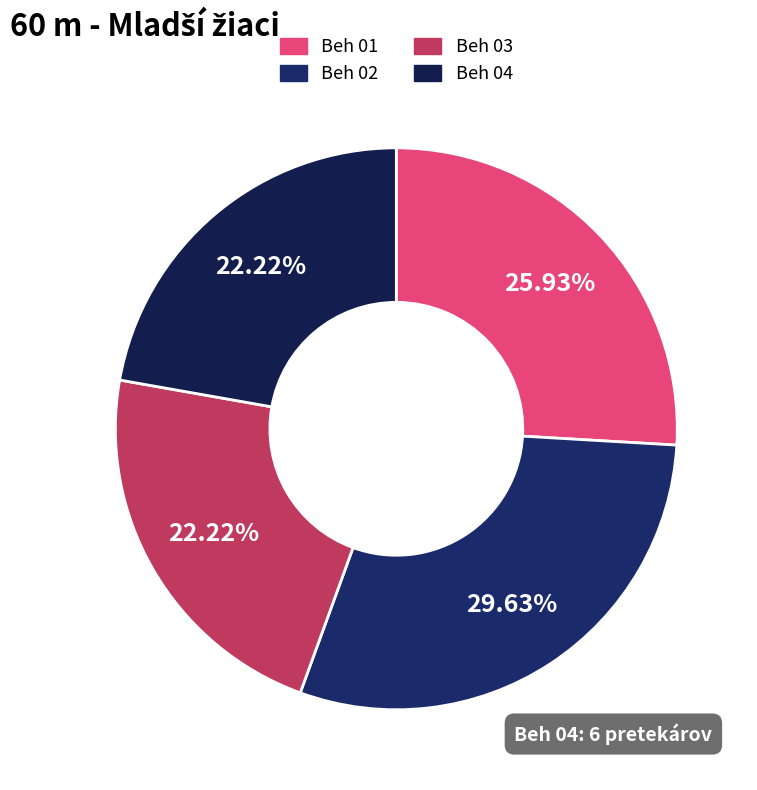

To the nearest percent, what is the average slice percentage?

25%